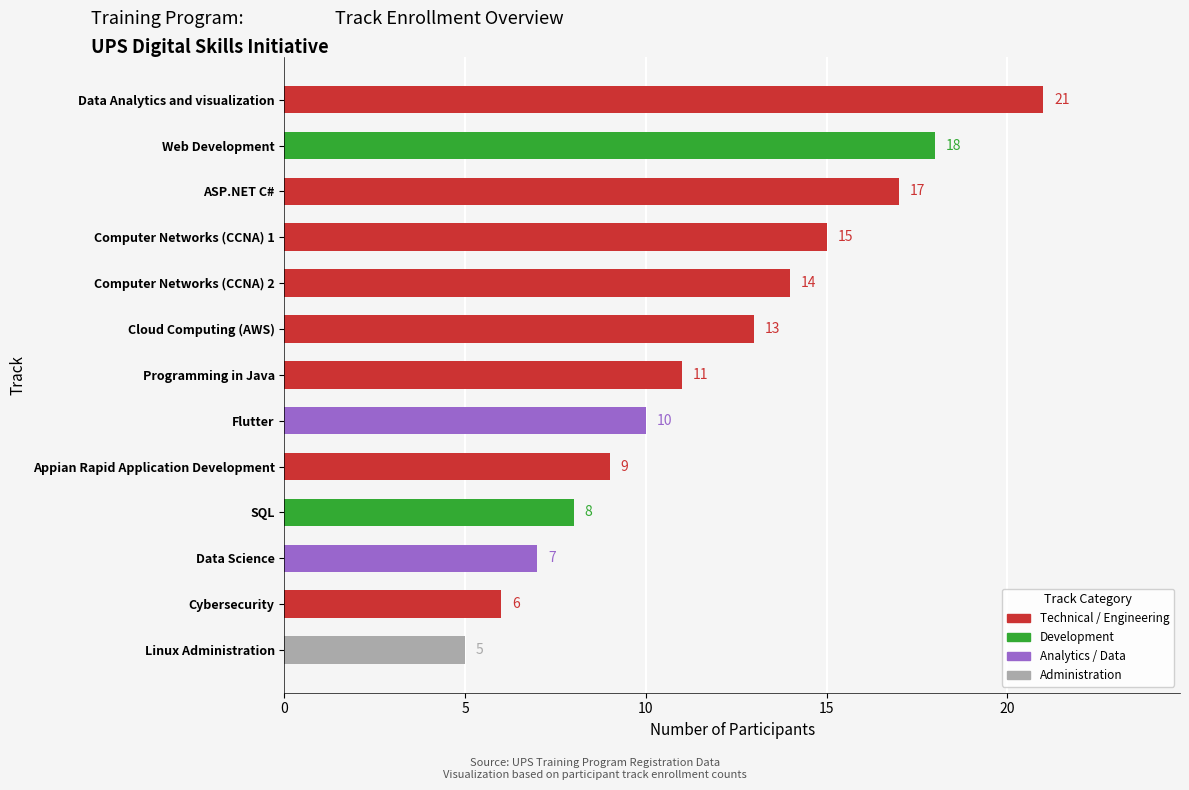

List the labels in order of value, largest first.

Data Analytics and visualization, Web Development, ASP.NET C#, Computer Networks (CCNA) 1, Computer Networks (CCNA) 2, Cloud Computing (AWS), Programming in Java, Flutter, Appian Rapid Application Development, SQL, Data Science, Cybersecurity, Linux Administration